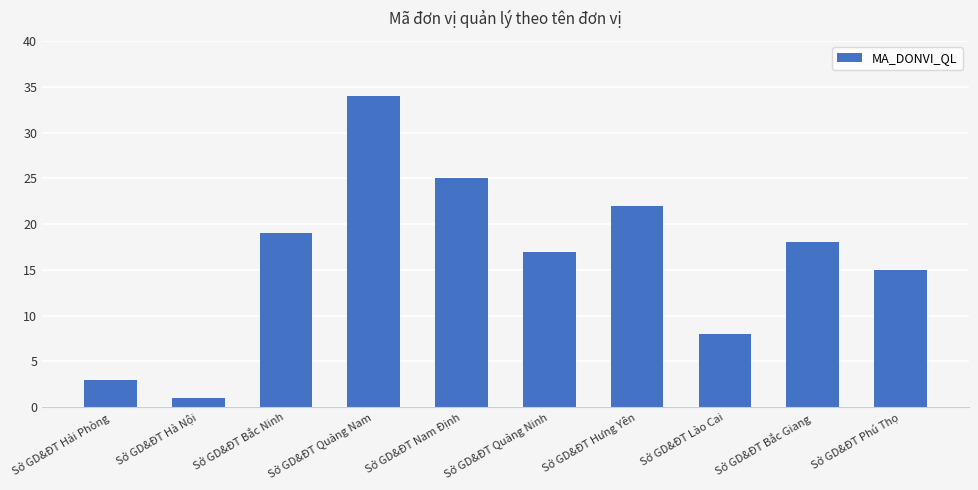

Approximately how many times larger is the value at Sở GD&ĐT Bắc Ninh compared to Sở GD&ĐT Hải Phòng?

6.3